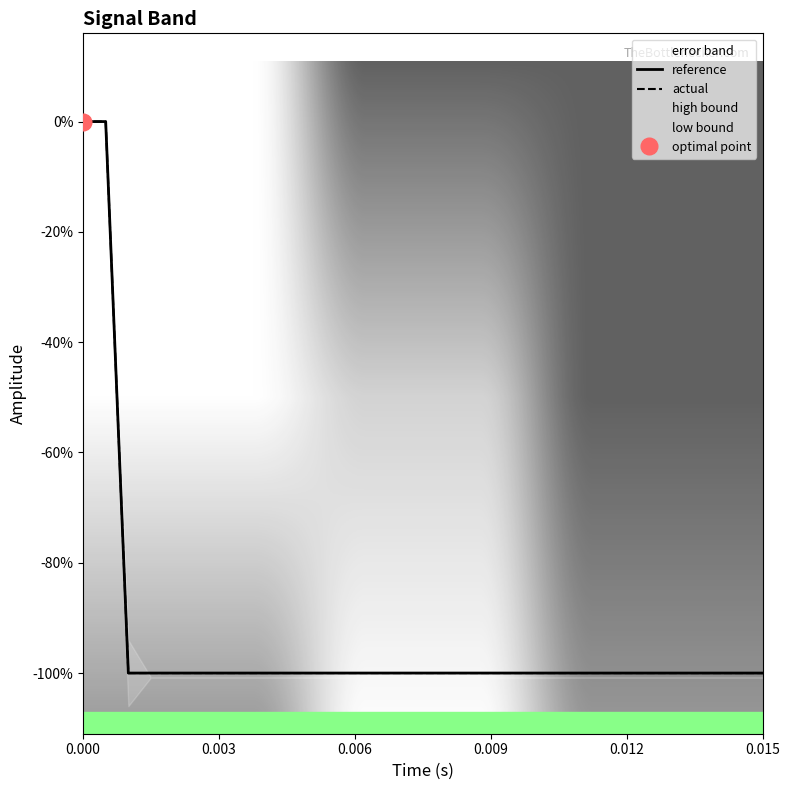

True or false: actual has a value of -1 at 0.003.

True